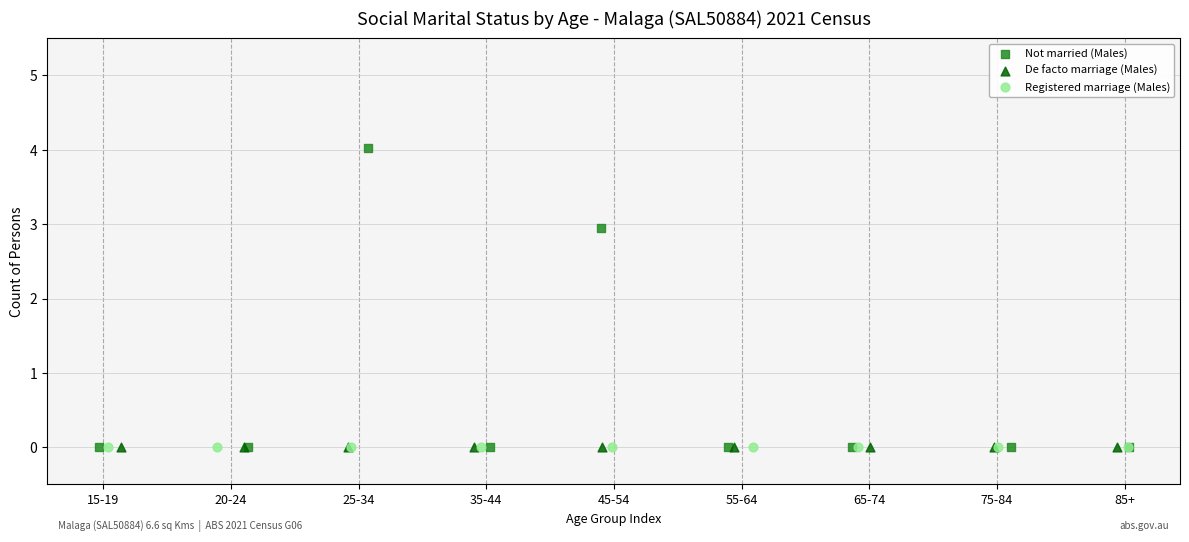

Which series contains the highest Y value?

Not married (Males)